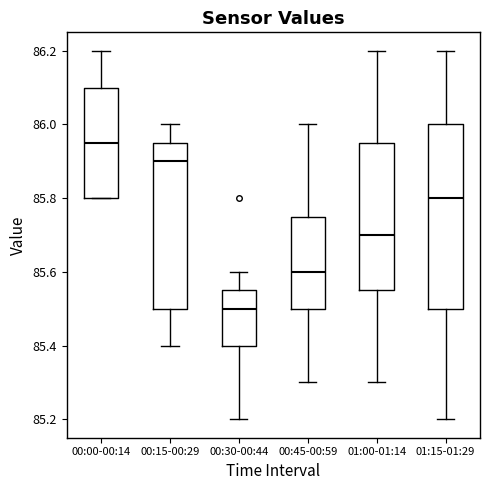

Which box has the lowest median line?

00:30-00:44